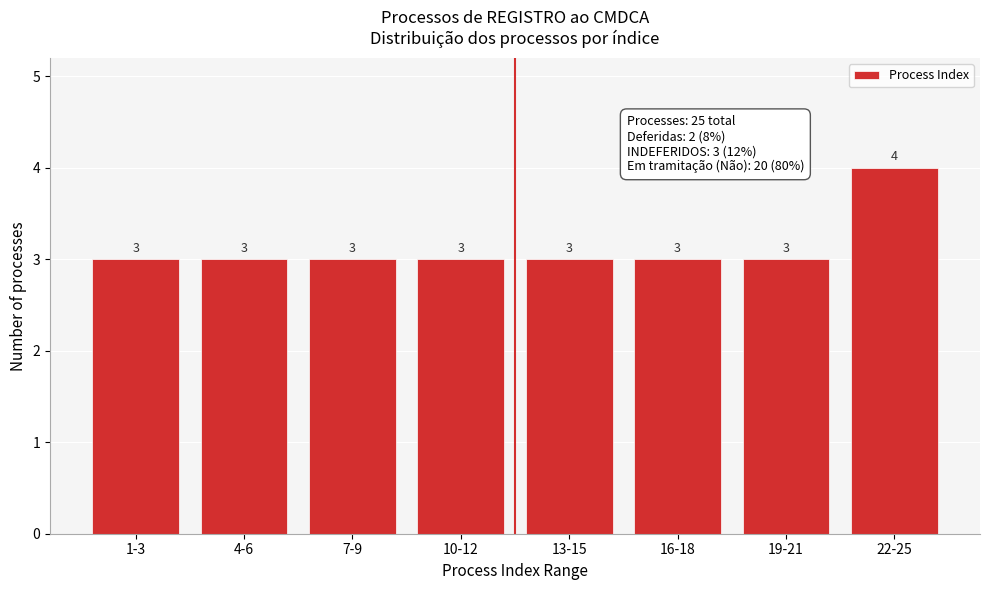

Reading left to right, transcribe all the data shown in this chart.

1-3=3	4-6=3	7-9=3	10-12=3	13-15=3	16-18=3	19-21=3	22-25=4